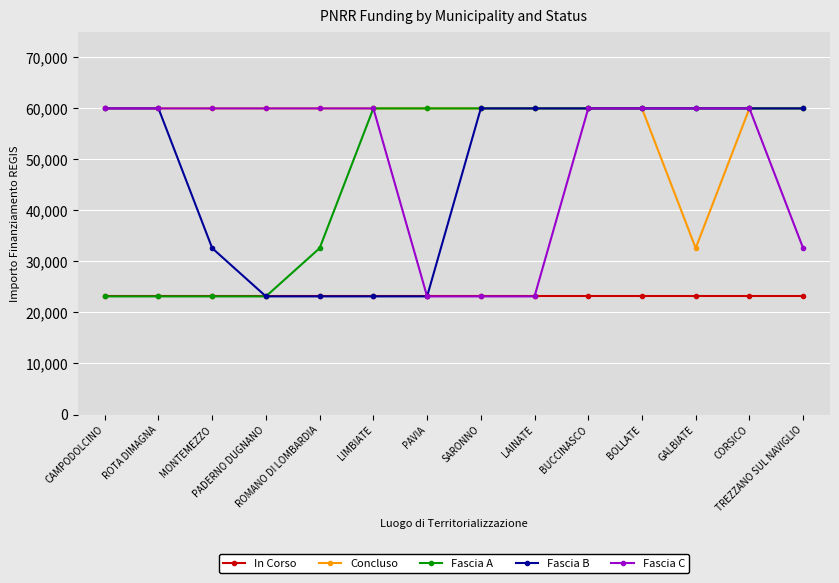

What is the minimum value shown in the chart?

23147